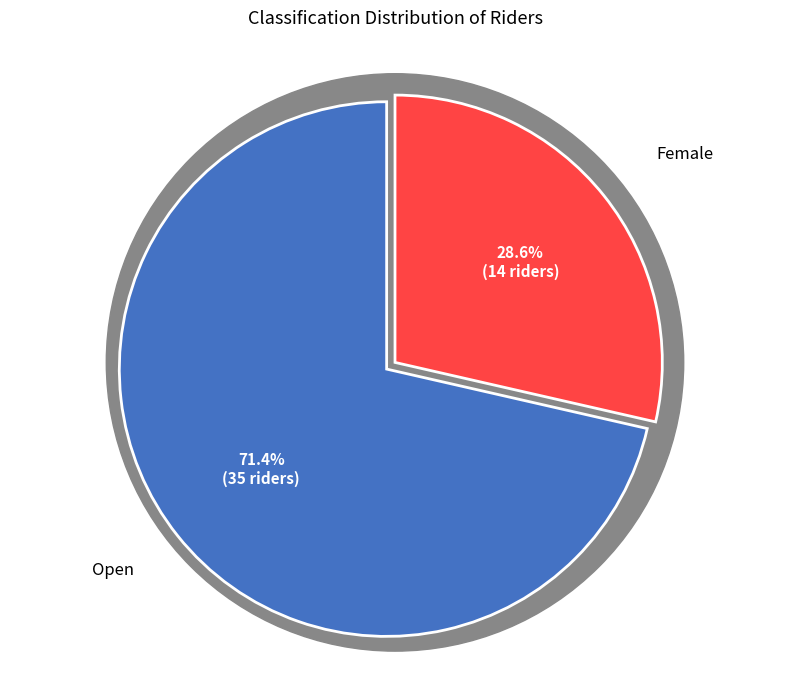

Approximately how many times larger is the value at Female compared to Open?

0.4